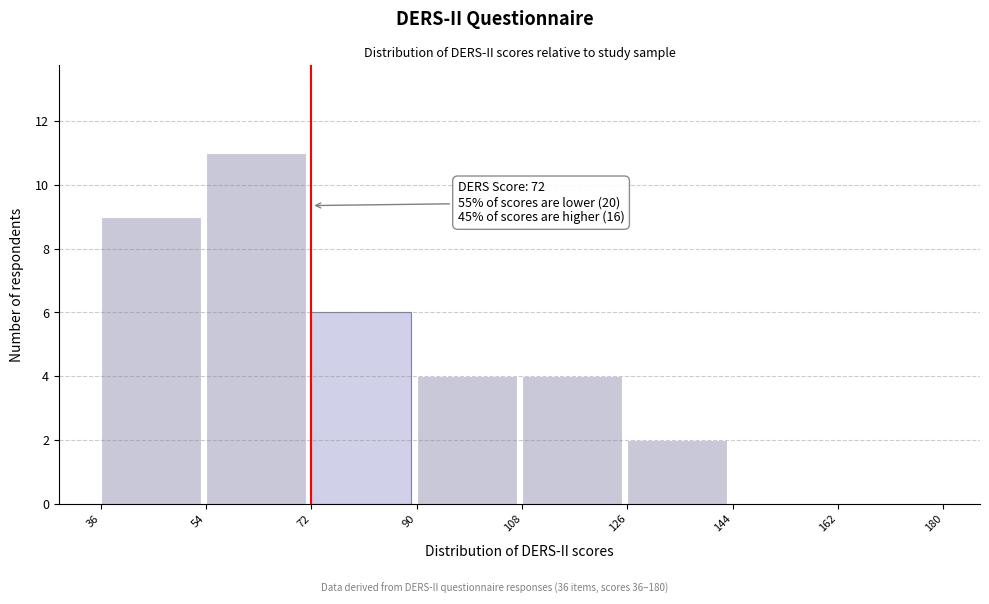

Which range on the x-axis has the tallest bar?

54 to 72